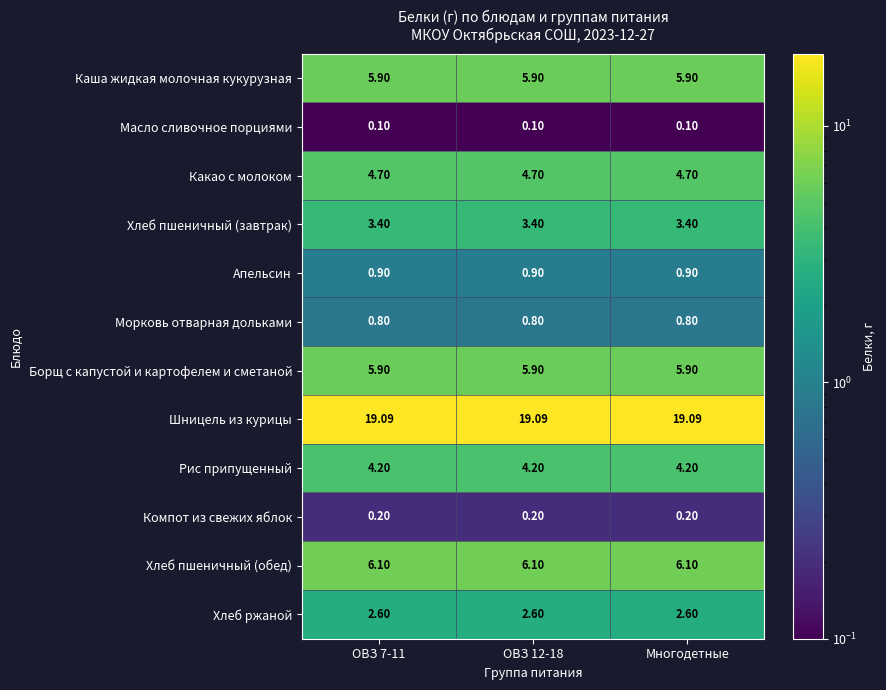

Which series has the largest total across all categories?

Шницель из курицы